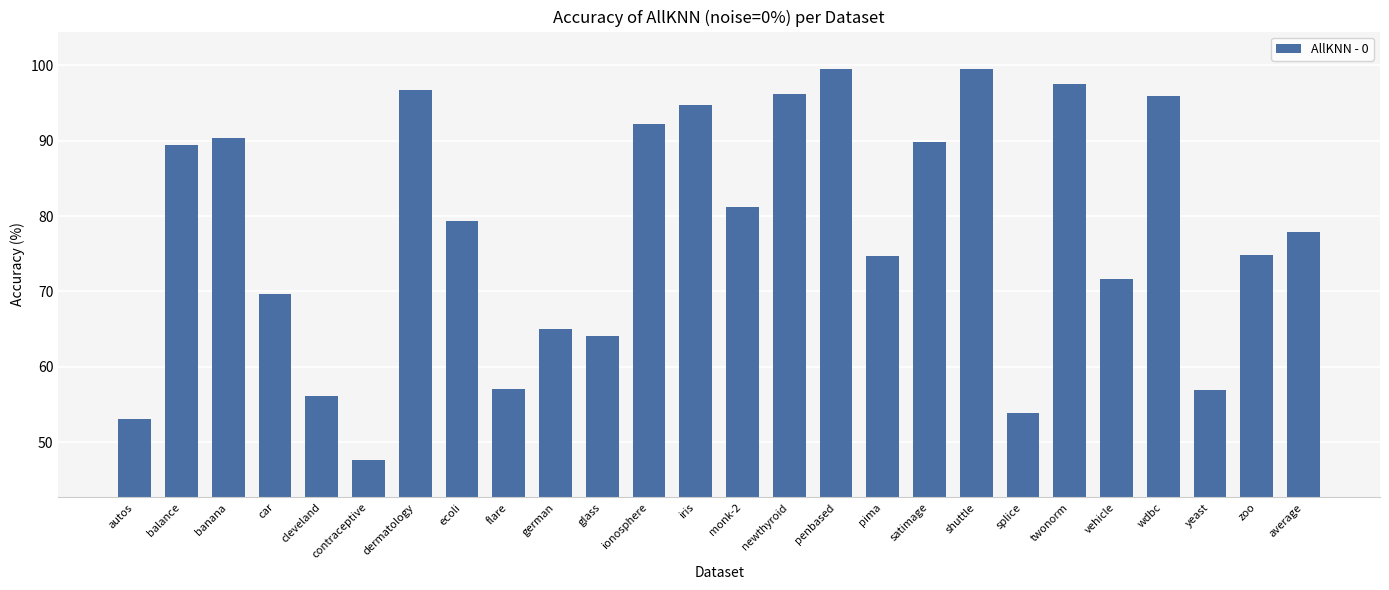

What value does the data have at vehicle?

71.7